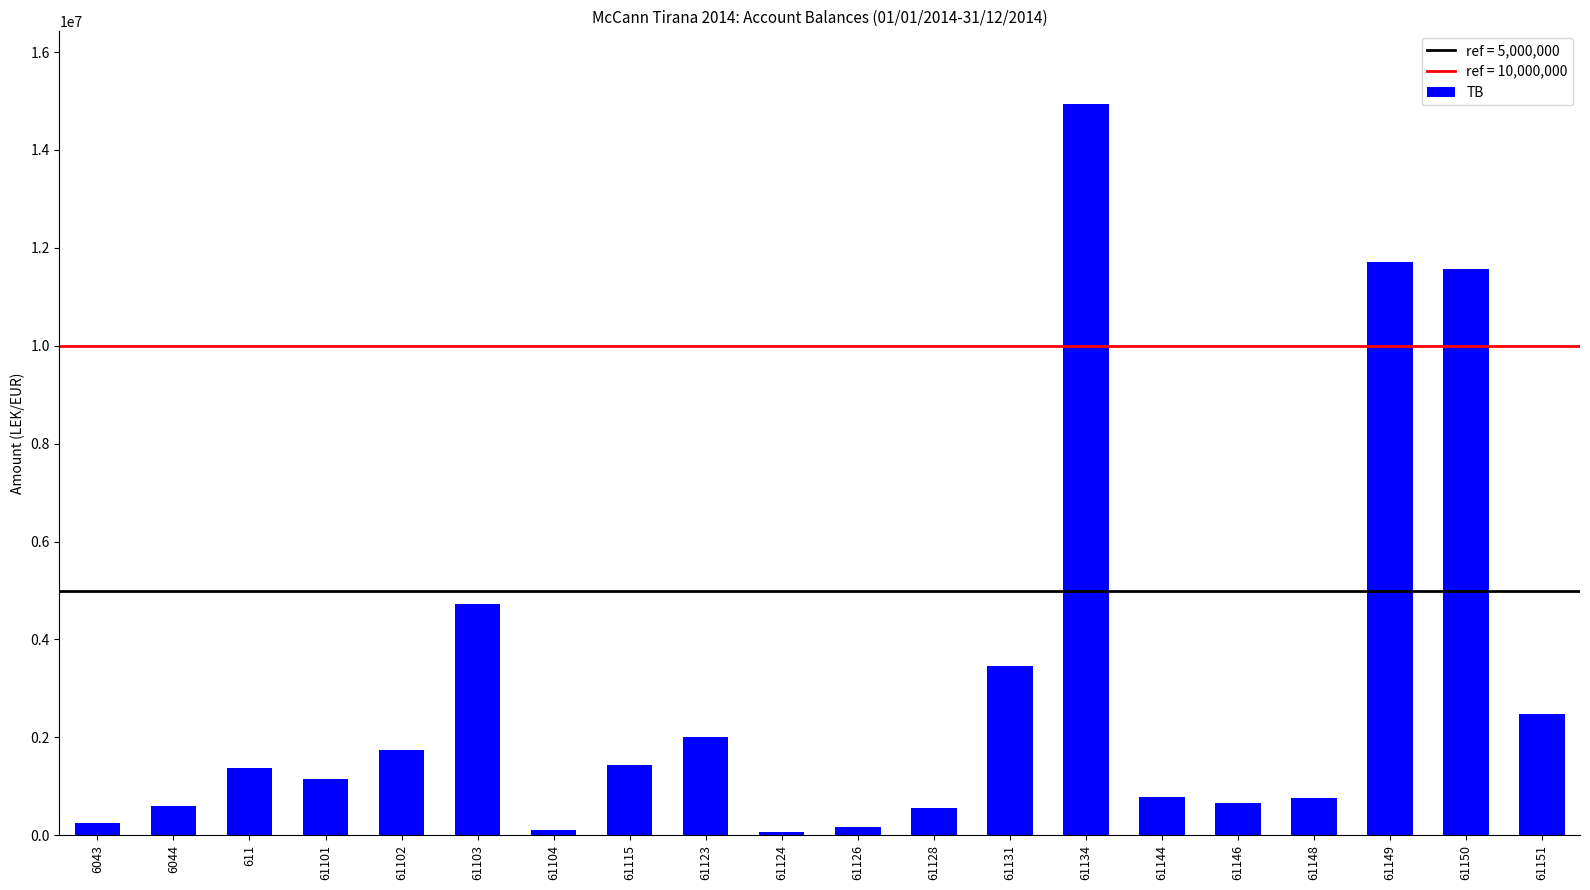

Approximately how many times larger is the value at 61134 compared to 61102?

8.6